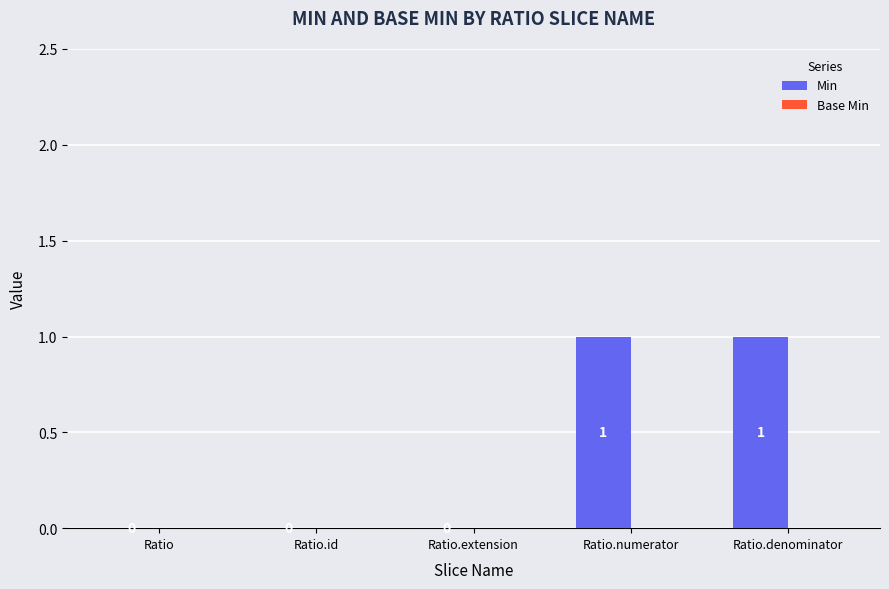

How many values are between 0 and 1?

5